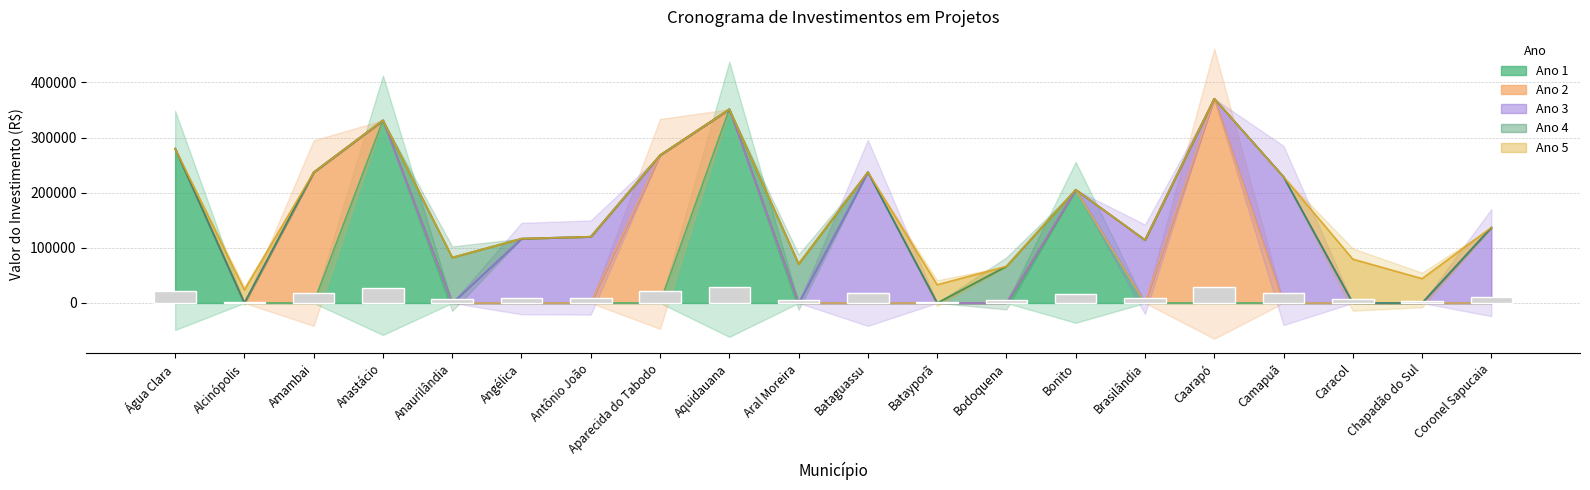

Reading left to right, list all the values displayed in this chart.

Ano 1: Água Clara=279863.5	Alcinópolis=0.0	Amambai=0.0	Anastácio=331139.0	Anaurilândia=0.0	Angélica=0.0	Antônio João=0.0	Aparecida do Tabodo=0.0	Aquidauana=351253.2	Aral Moreira=0.0	Bataguassu=0.0	Batayporã=0.0	Bodoquena=0.0	Bonito=205349.9	Brasilândia=0.0	Caarapó=0.0	Camapuã=0.0	Caracol=0.0	Chapadão do Sul=0.0	Coronel Sapucaia=0.0
Ano 2: Água Clara=0.0	Alcinópolis=0.0	Amambai=236956.3	Anastácio=0.0	Anaurilândia=0.0	Angélica=0.0	Antônio João=0.0	Aparecida do Tabodo=267977.8	Aquidauana=0.0	Aral Moreira=0.0	Bataguassu=0.0	Batayporã=0.0	Bodoquena=0.0	Bonito=0.0	Brasilândia=0.0	Caarapó=370410.9	Camapuã=0.0	Caracol=0.0	Chapadão do Sul=0.0	Coronel Sapucaia=0.0
Ano 3: Água Clara=0.0	Alcinópolis=0.0	Amambai=0.0	Anastácio=0.0	Anaurilândia=0.0	Angélica=116667.2	Antônio João=120210.6	Aparecida do Tabodo=0.0	Aquidauana=0.0	Aral Moreira=0.0	Bataguassu=237429.8	Batayporã=0.0	Bodoquena=0.0	Bonito=0.0	Brasilândia=114218.3	Caarapó=0.0	Camapuã=228795.5	Caracol=0.0	Chapadão do Sul=0.0	Coronel Sapucaia=136772.1
Ano 4: Água Clara=0.0	Alcinópolis=0.0	Amambai=0.0	Anastácio=0.0	Anaurilândia=82461.9	Angélica=0.0	Antônio João=0.0	Aparecida do Tabodo=0.0	Aquidauana=0.0	Aral Moreira=70746.9	Bataguassu=0.0	Batayporã=0.0	Bodoquena=66434.6	Bonito=0.0	Brasilândia=0.0	Caarapó=0.0	Camapuã=0.0	Caracol=0.0	Chapadão do Sul=0.0	Coronel Sapucaia=0.0
Ano 5: Água Clara=0.0	Alcinópolis=23694.3	Amambai=0.0	Anastácio=0.0	Anaurilândia=0.0	Angélica=0.0	Antônio João=0.0	Aparecida do Tabodo=0.0	Aquidauana=0.0	Aral Moreira=0.0	Bataguassu=0.0	Batayporã=33062.8	Bodoquena=0.0	Bonito=0.0	Brasilândia=0.0	Caarapó=0.0	Camapuã=0.0	Caracol=79472.2	Chapadão do Sul=44150.4	Coronel Sapucaia=0.0